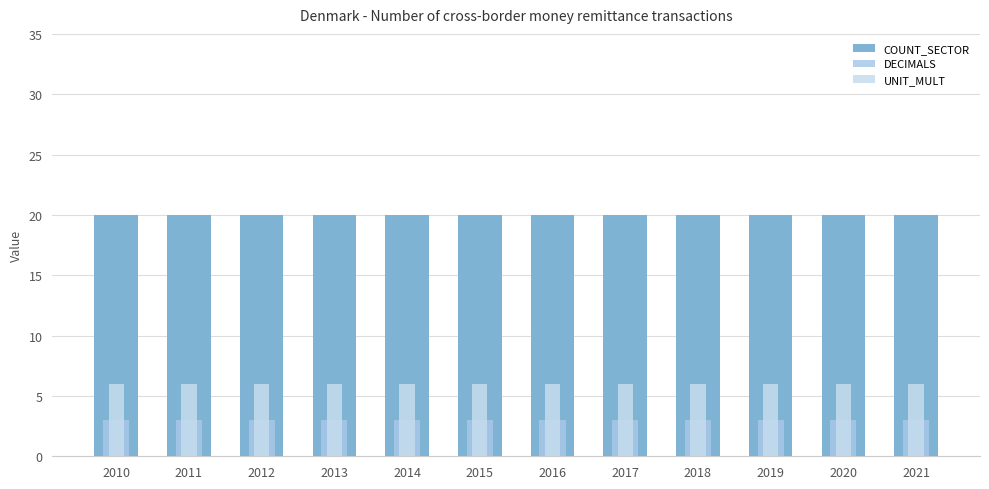

How many data points does each series have?

12